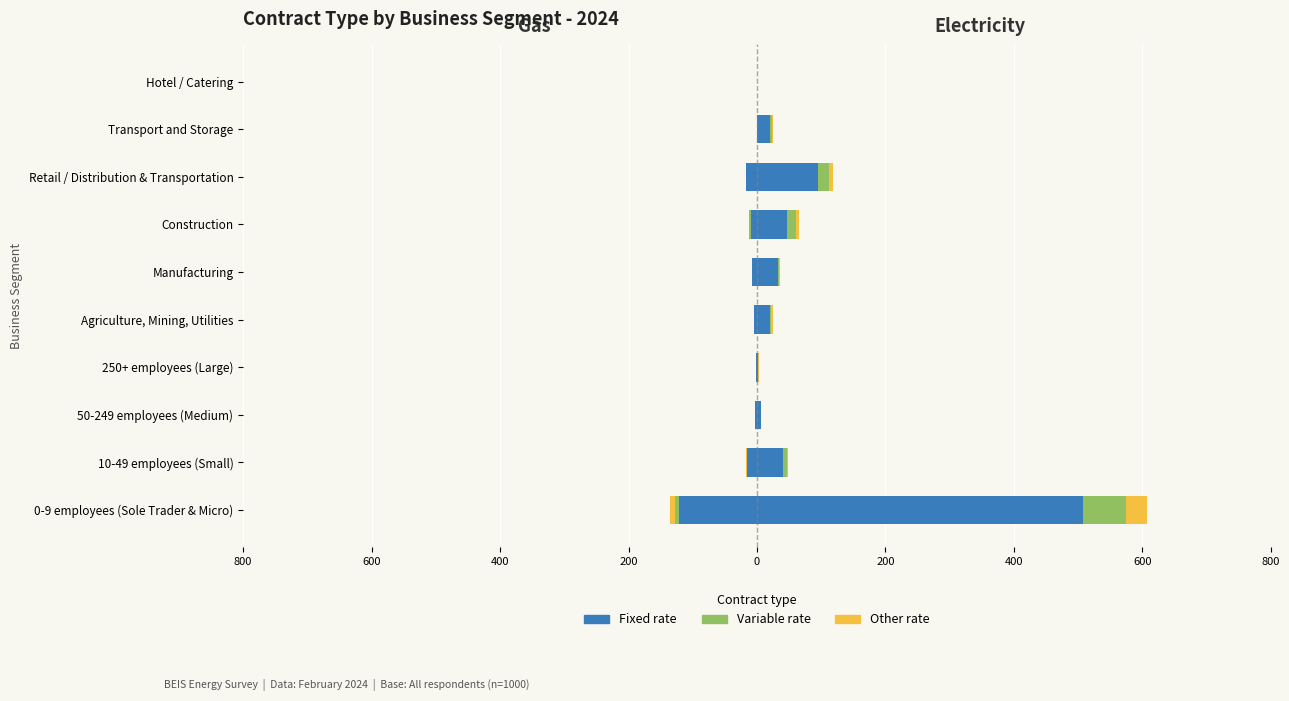

What is the spread (max minus min) of values at 200?

3